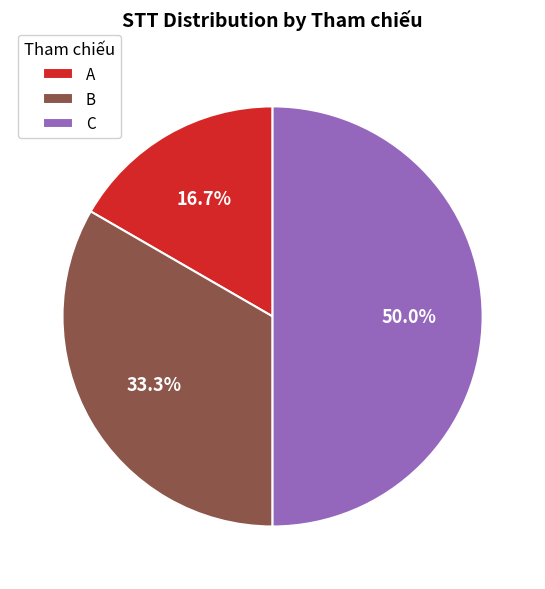

Approximately how many times larger is the value at A compared to B?

0.5